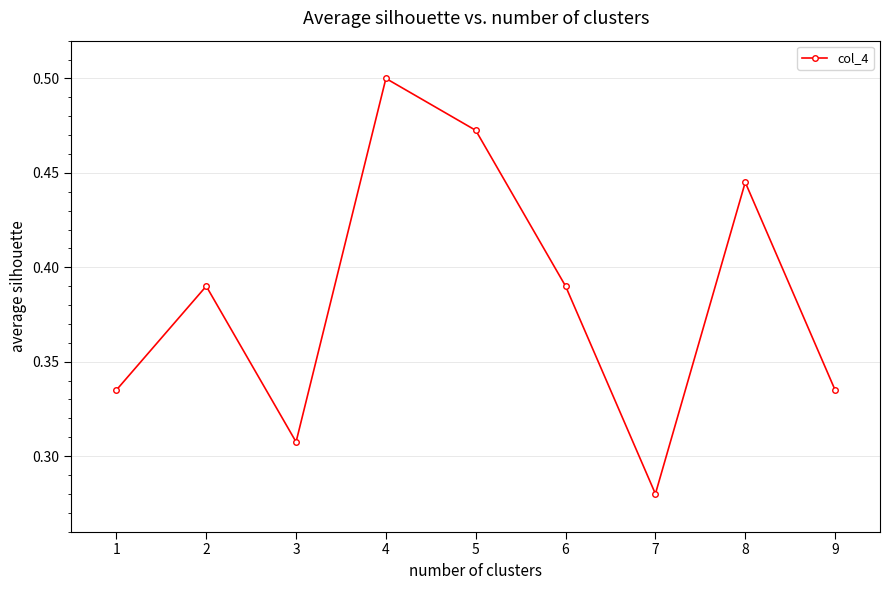

What is the change in value from 1 to 3?

-0.0